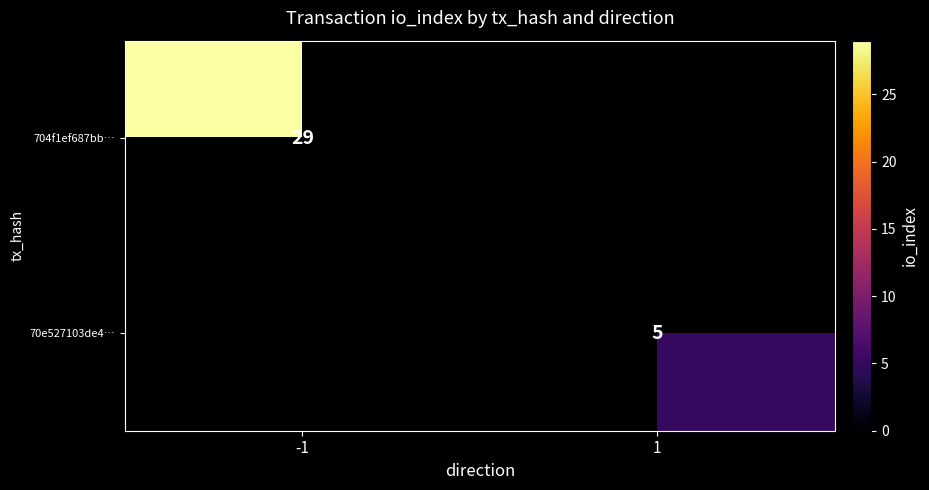

Is it true that 70e527103de4… equals 7 at 1?

False